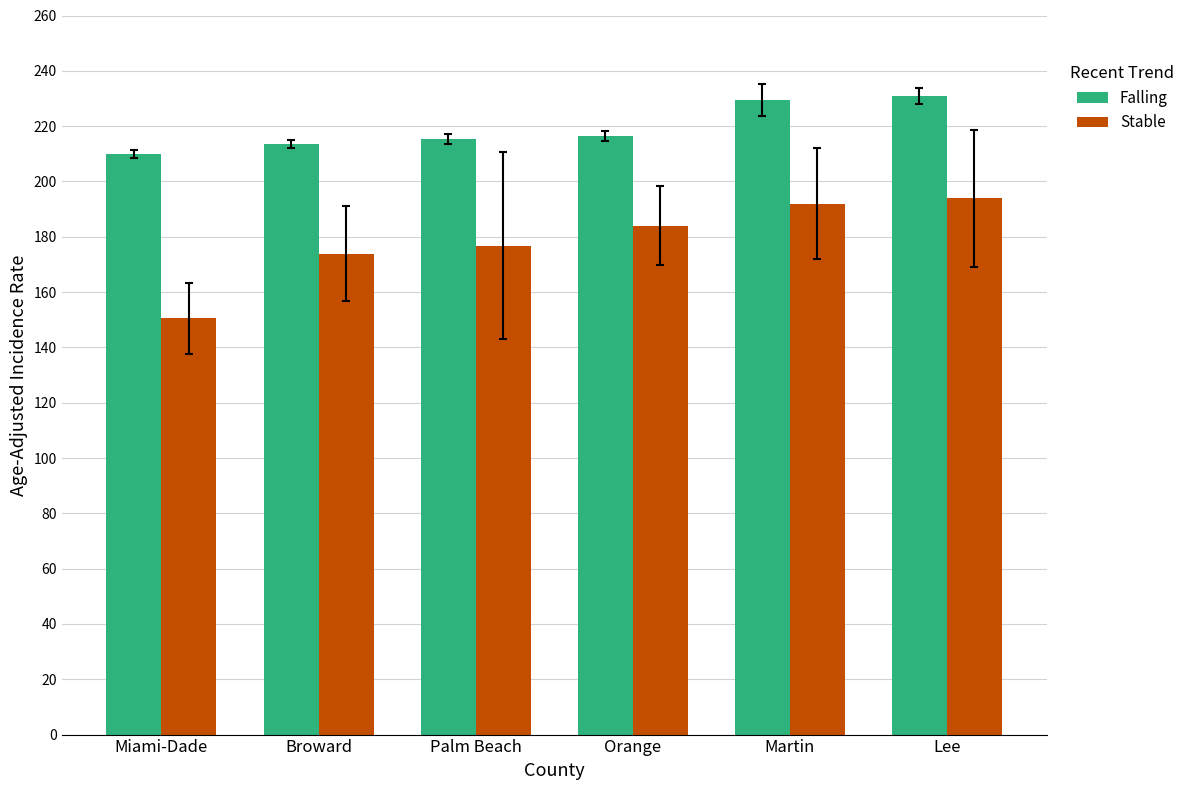

How many groups of bars are there?

6